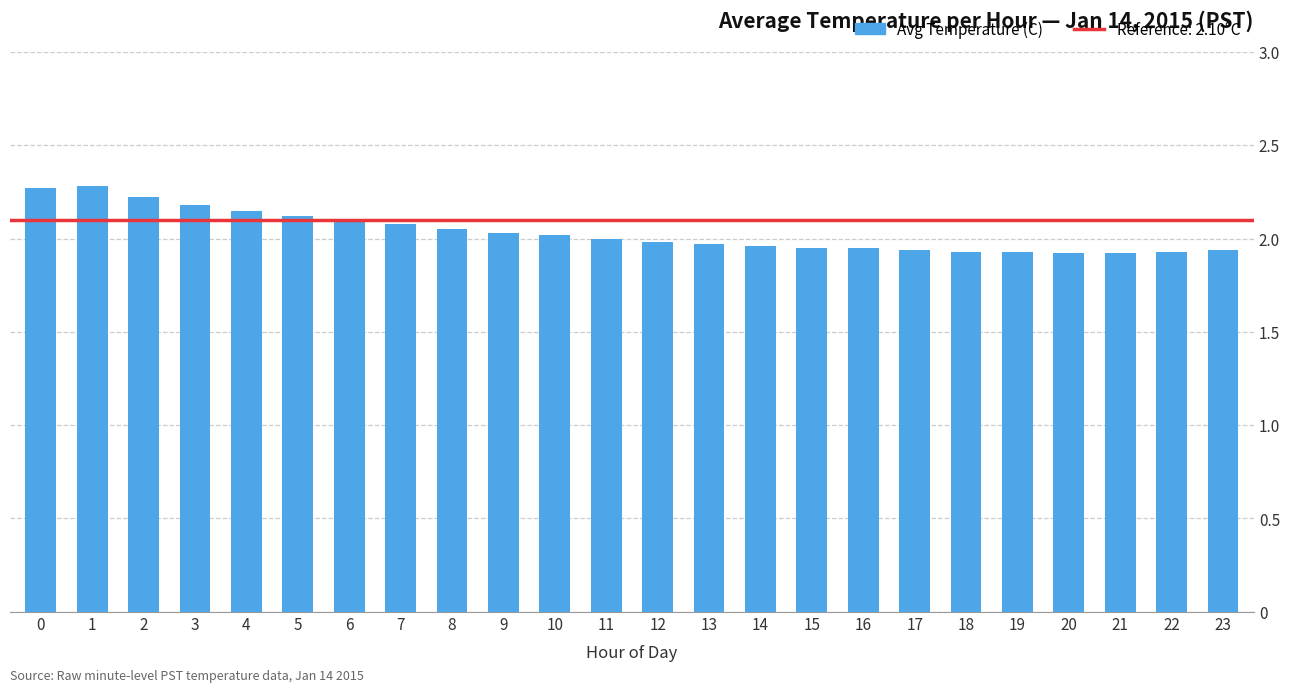

How many bars are there in total?

24